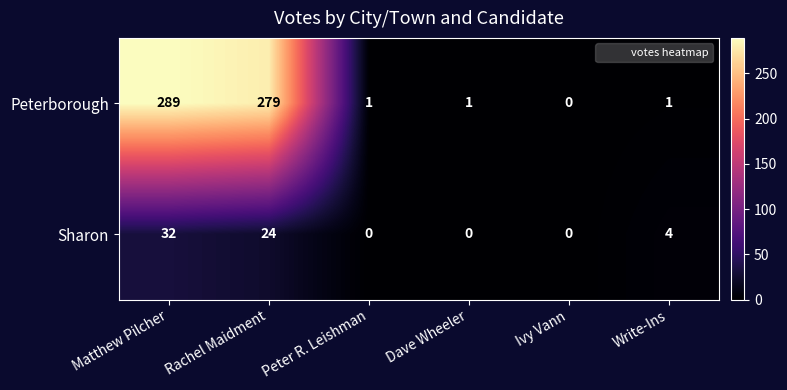

Which series changed the most between Matthew Pilcher and Dave Wheeler?

Peterborough